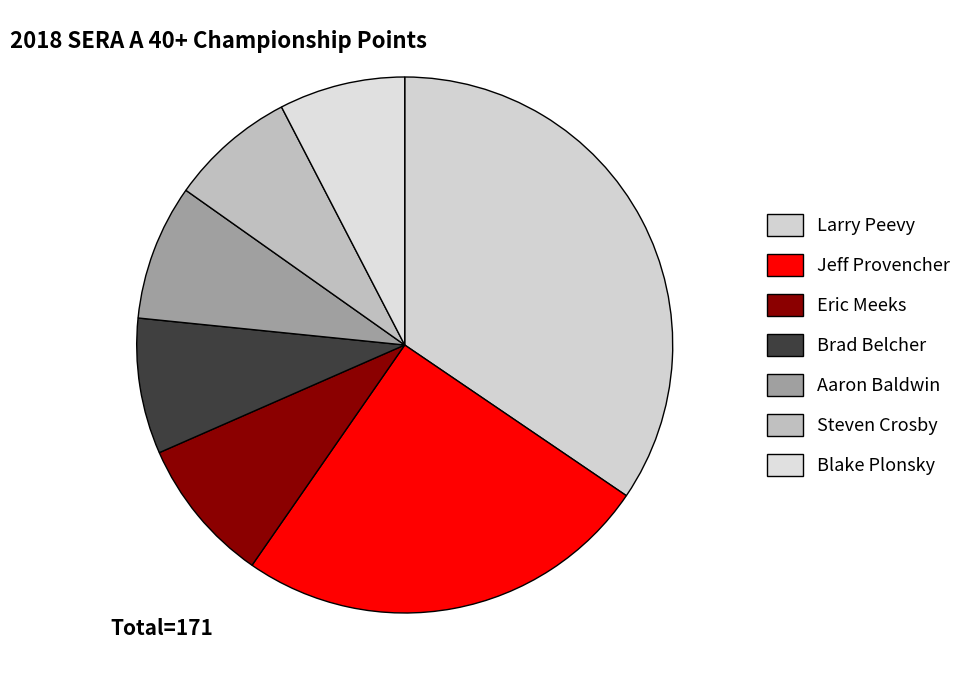

To the nearest percent, what portion does Jeff Provencher represent?

25%